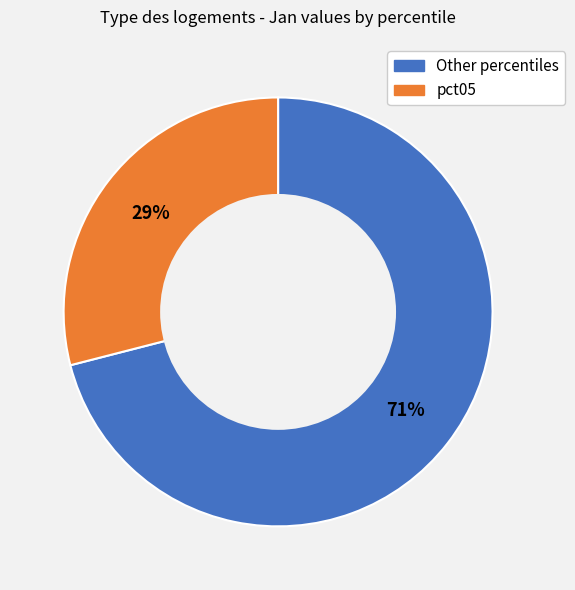

To the nearest percent, what is the average slice percentage?

50%